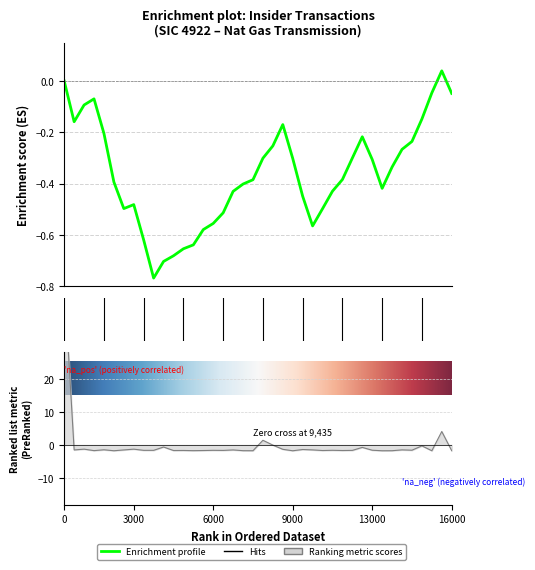

Is this an area chart (filled region under the line)?

No